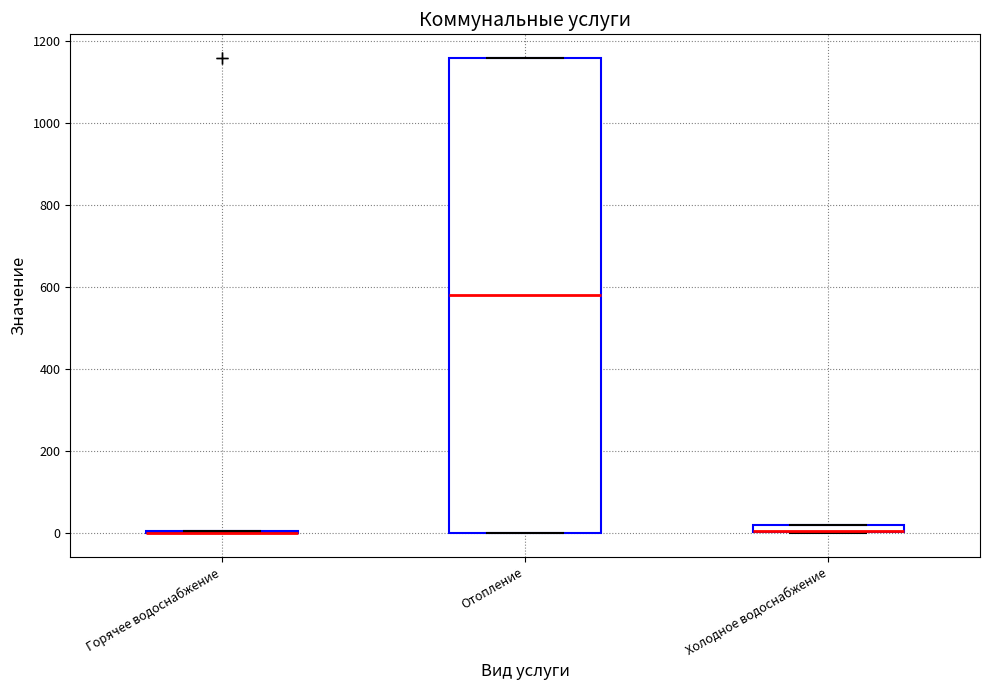

Comparing the boxes themselves (not the whiskers), which one is the tallest?

Отопление